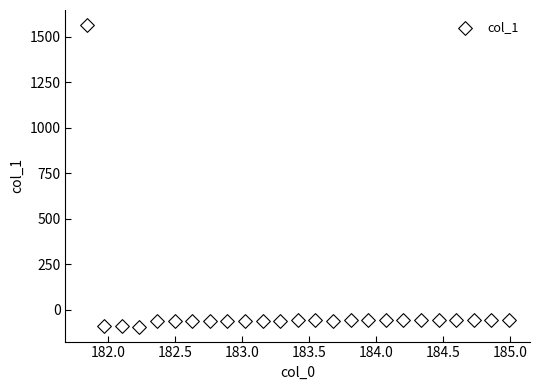

What is the range of X values (max minus min)?

3.1